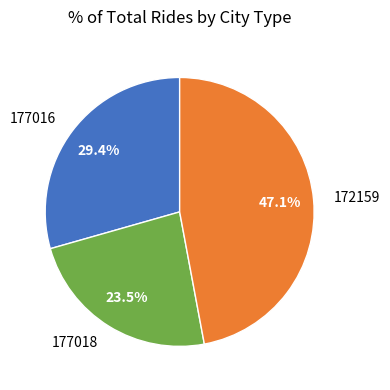

Is there a majority slice in this chart?

No